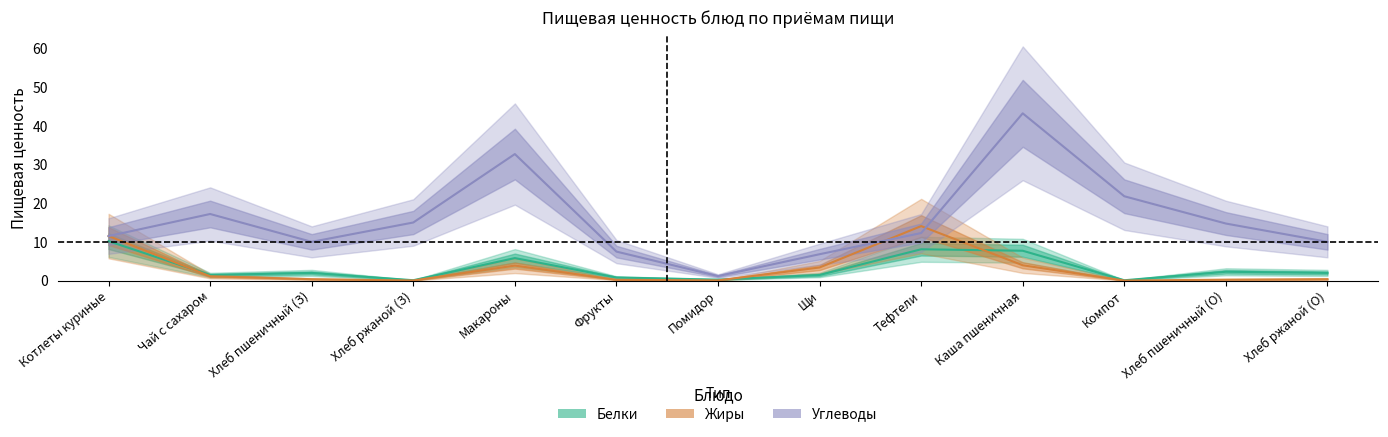

How many interior local peaks does the жиры series have?

2